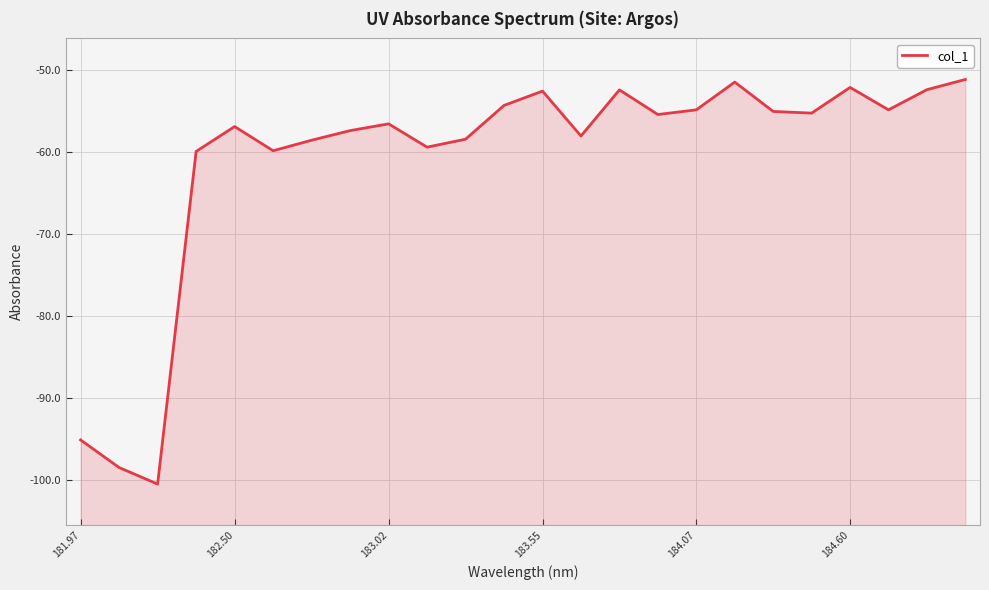

How many values exceed -55?

9